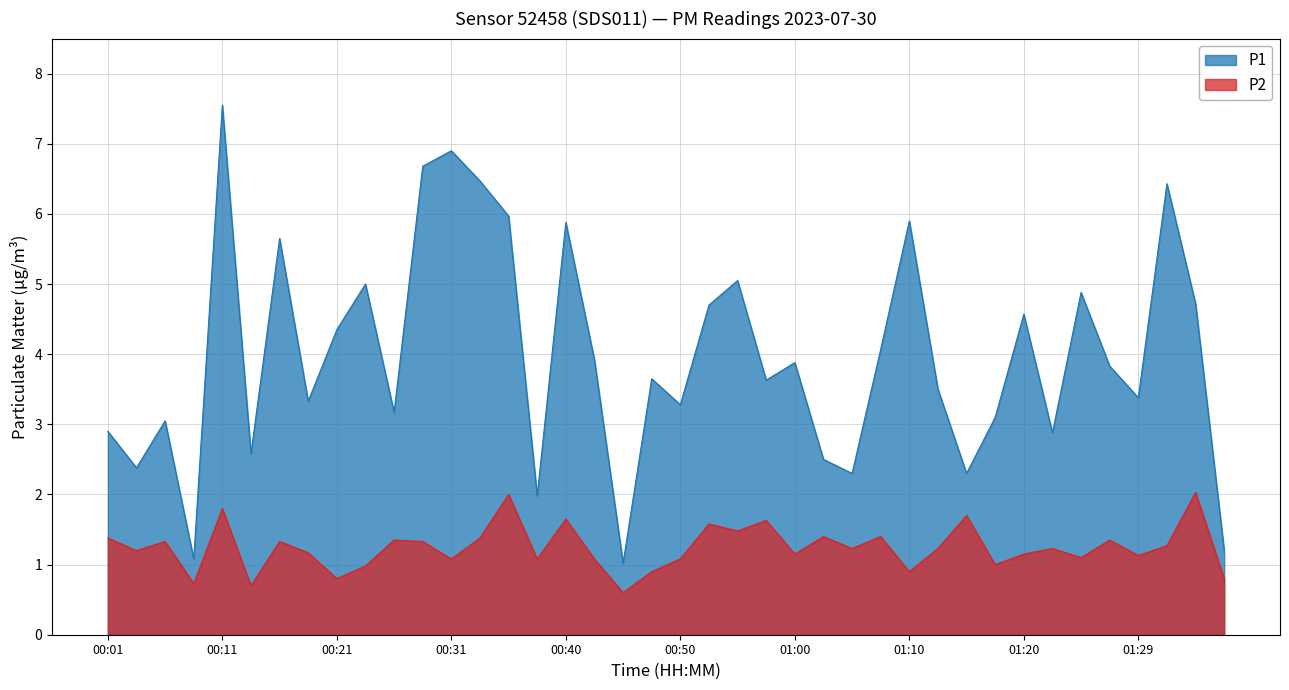

At which label is P2 closest to 1?

01:17